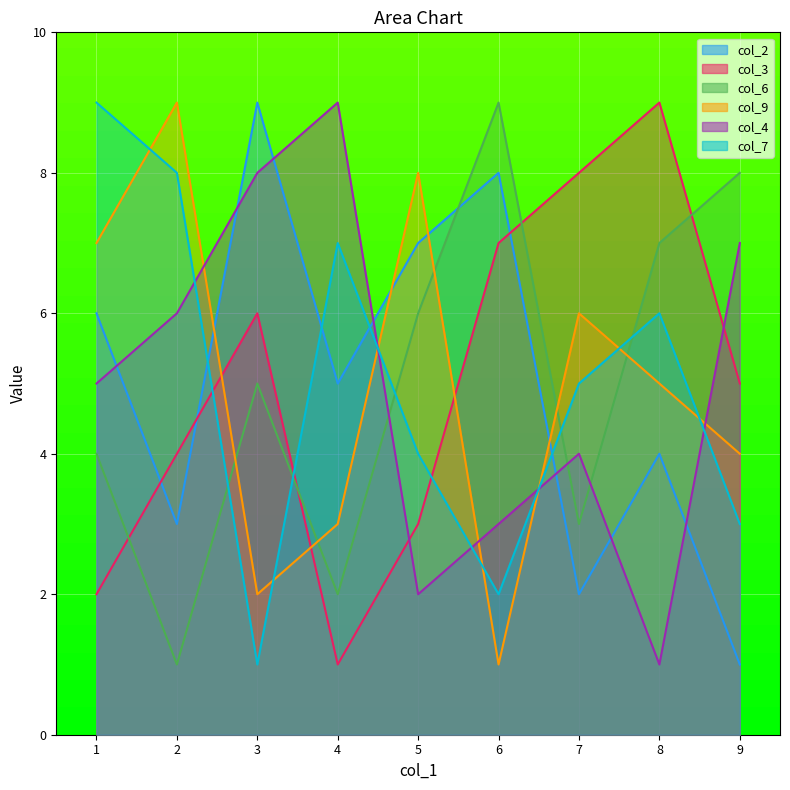

How many interior local peaks does the col_7 series have?

3